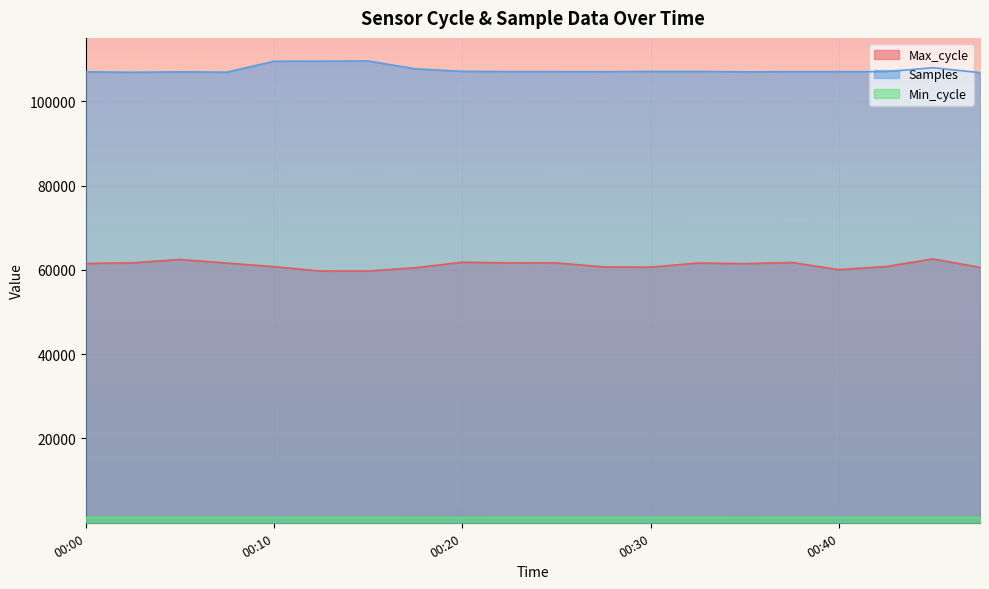

What is the total value across all series at 00:37?

170022